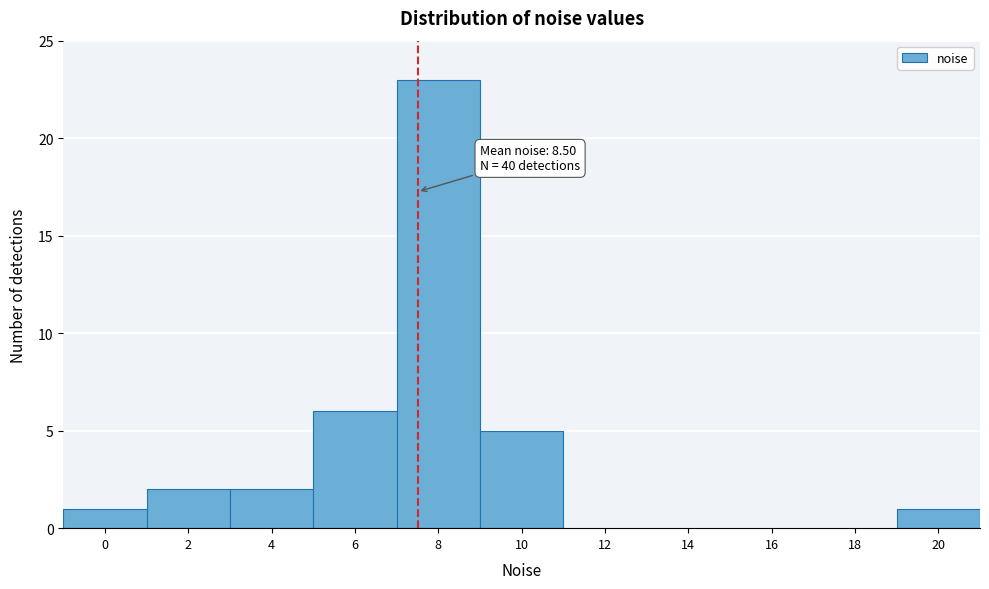

Reading left to right, list all the values displayed in this chart.

0=1	2=2	4=2	6=6	8=23	10=5	12=0	14=0	16=0	18=0	20=1